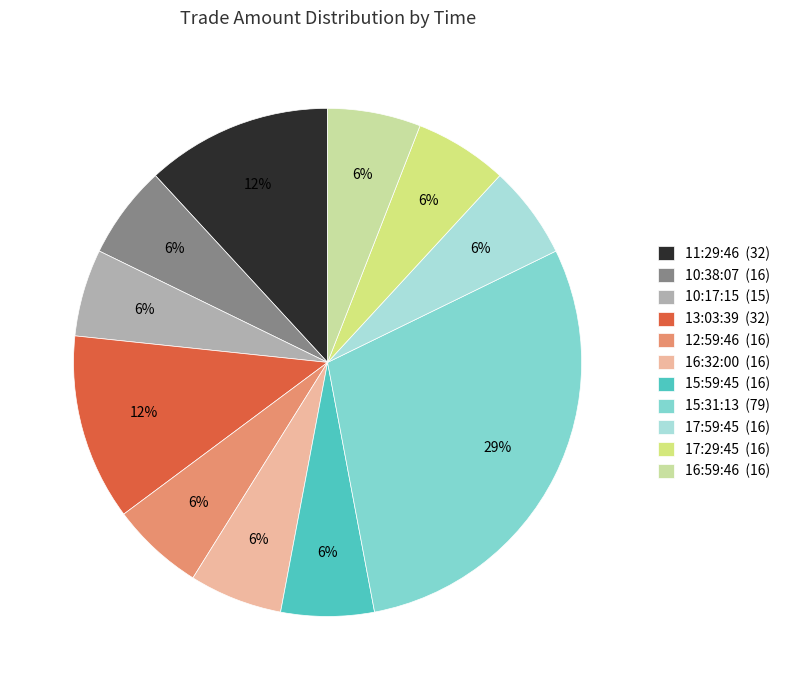

Is there any slice that represents more than half of the pie?

No